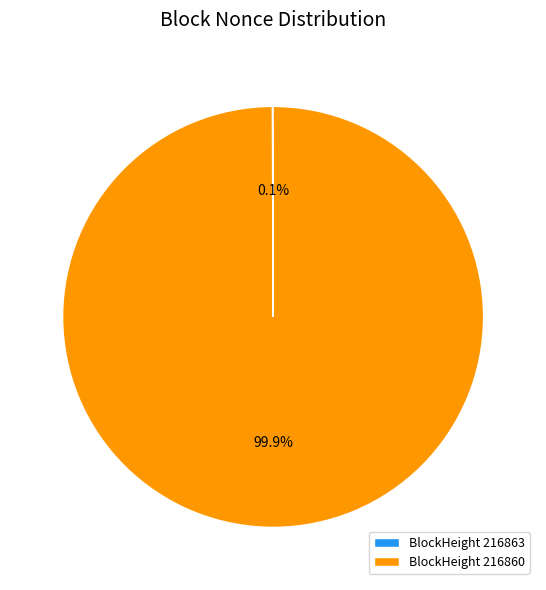

Is there any slice that represents more than half of the pie?

Yes